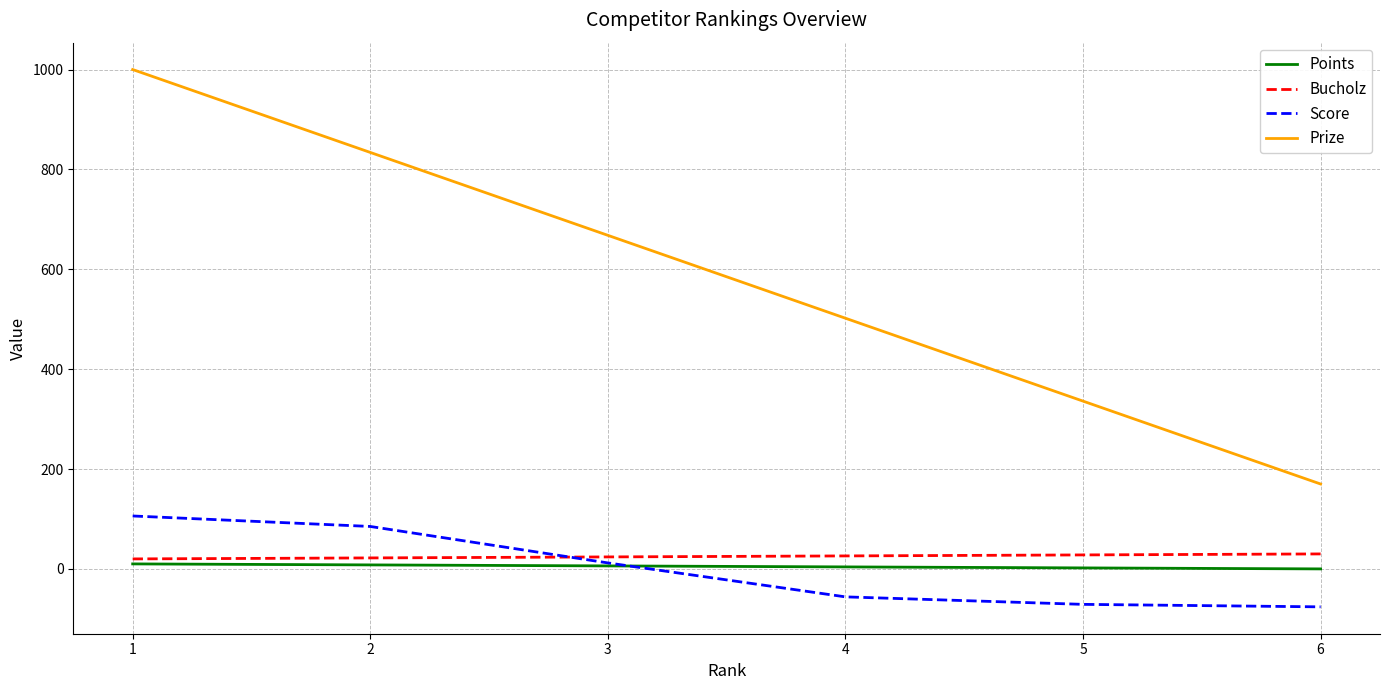

What is the sum of all Bucholz values?

150